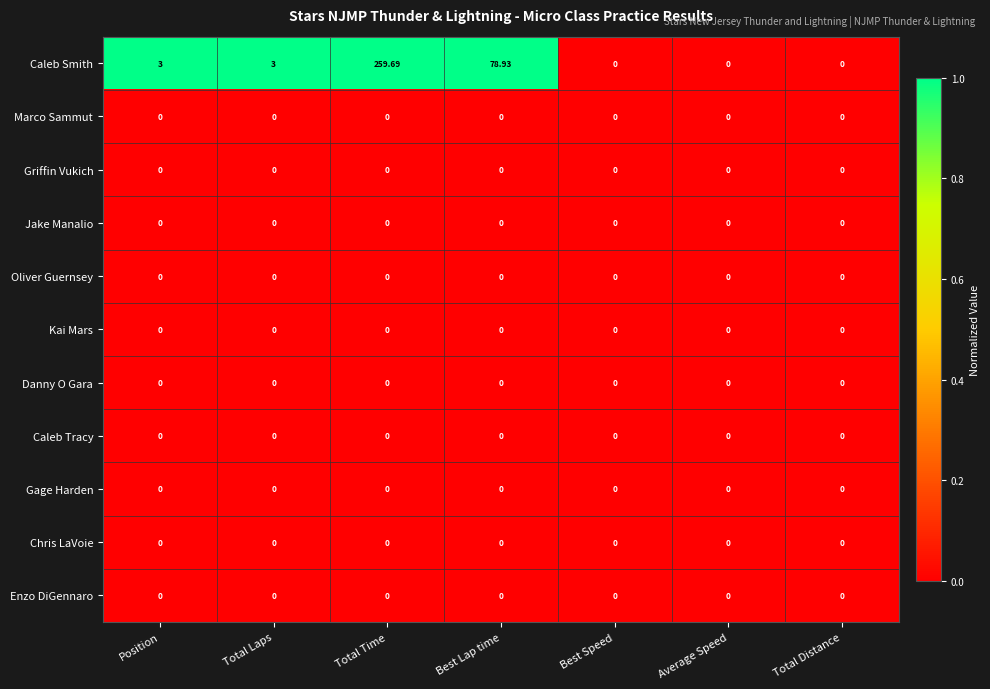

Which series has the largest range (max minus min)?

Caleb Smith